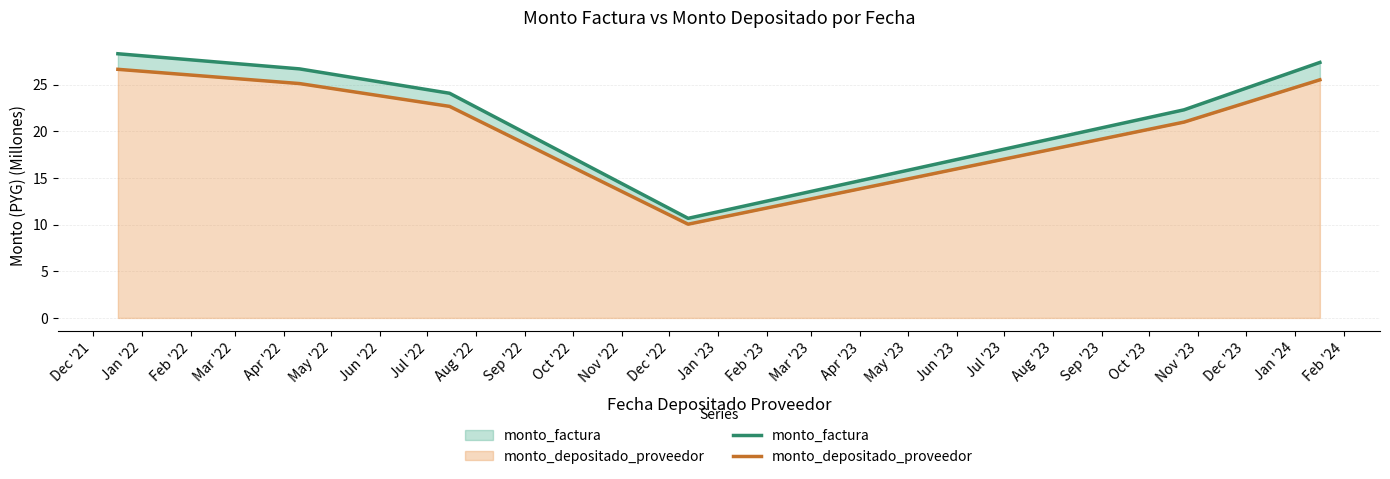

What is the value of the monto_depositado_proveedor point at the 6th from the left?

25.5